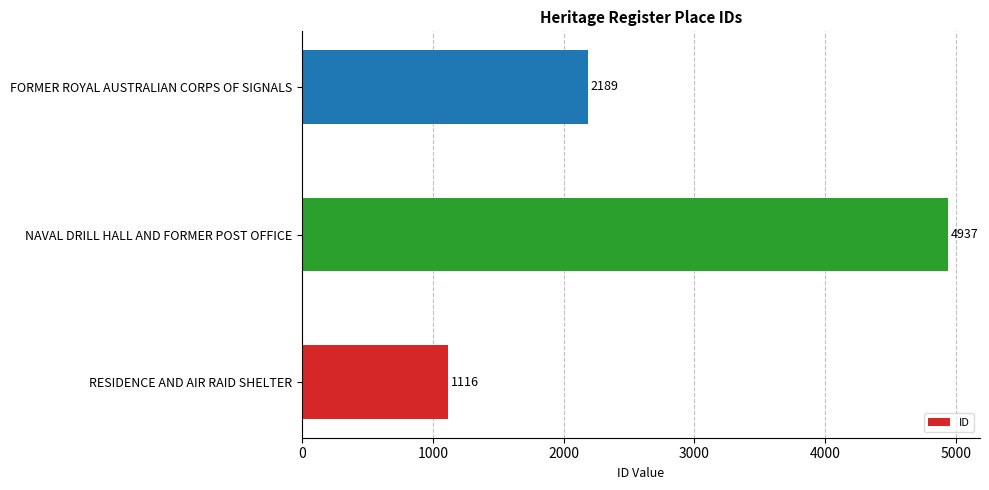

What is the sum of all values?

8242